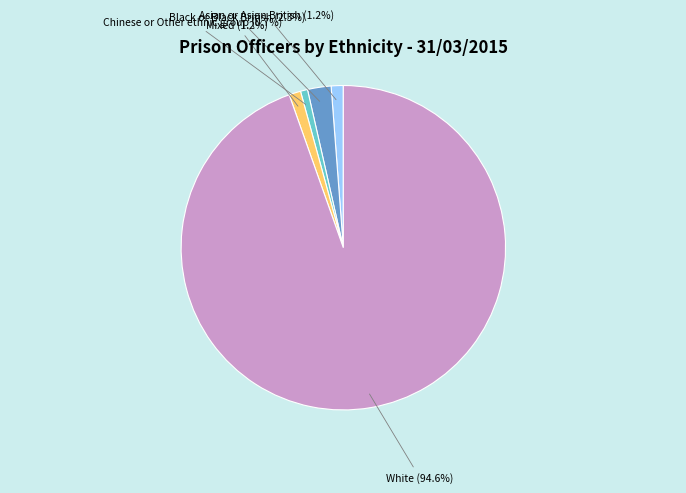

Is there a majority slice in this chart?

Yes